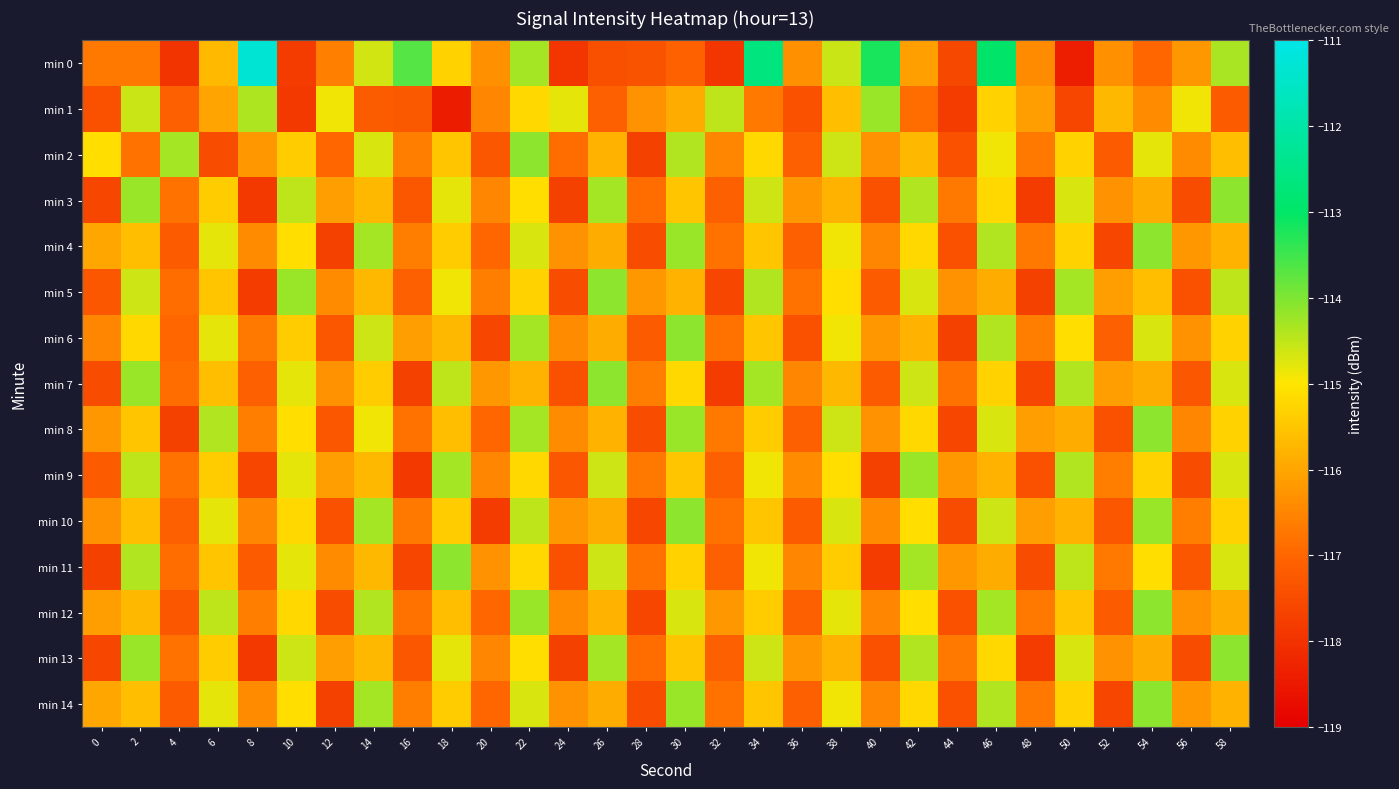

What is the spread (max minus min) of values at 36?

1.2